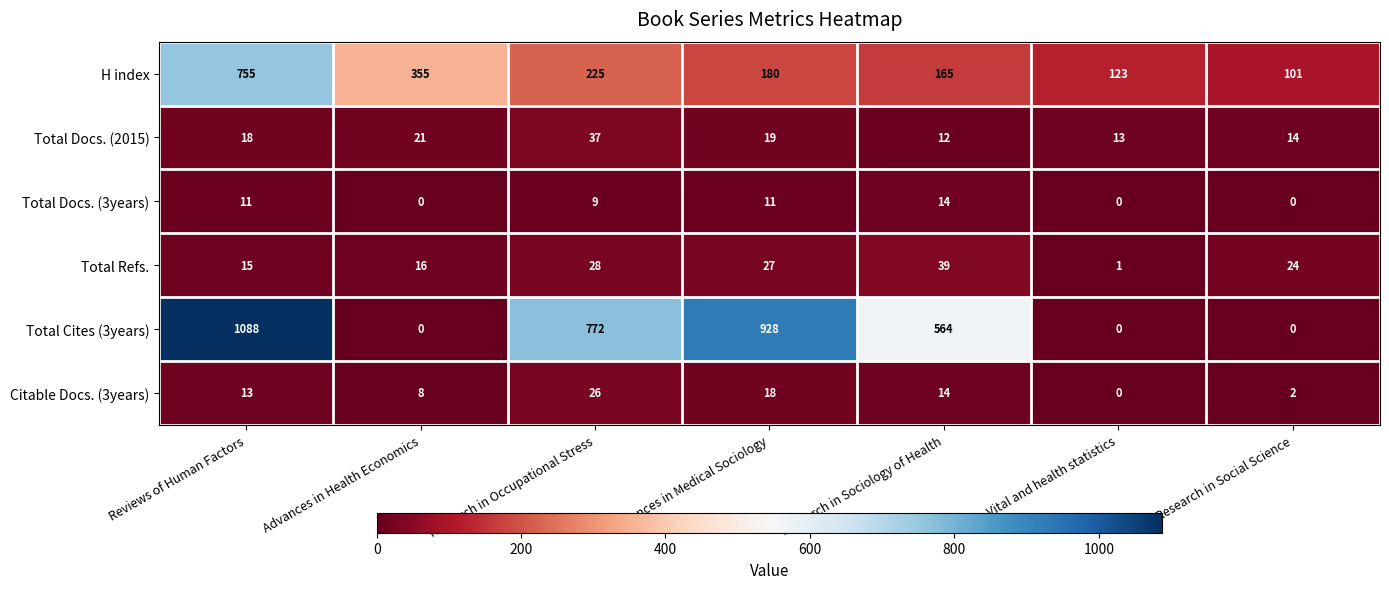

The Total Docs. (2015) series shows 18 at Reviews of Human Factors. True or false?

True